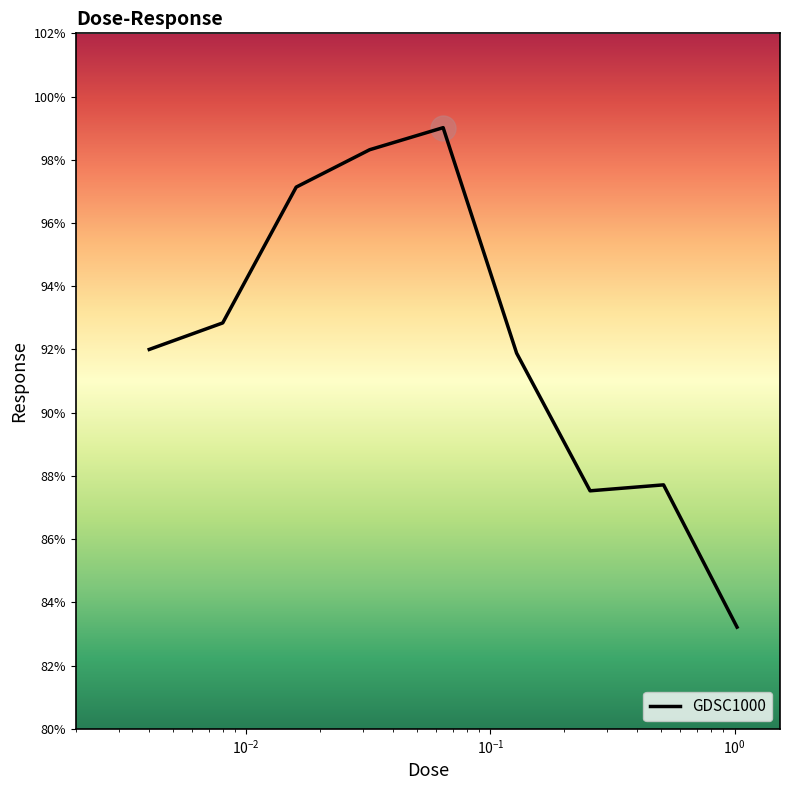

What is the average value?

92.2